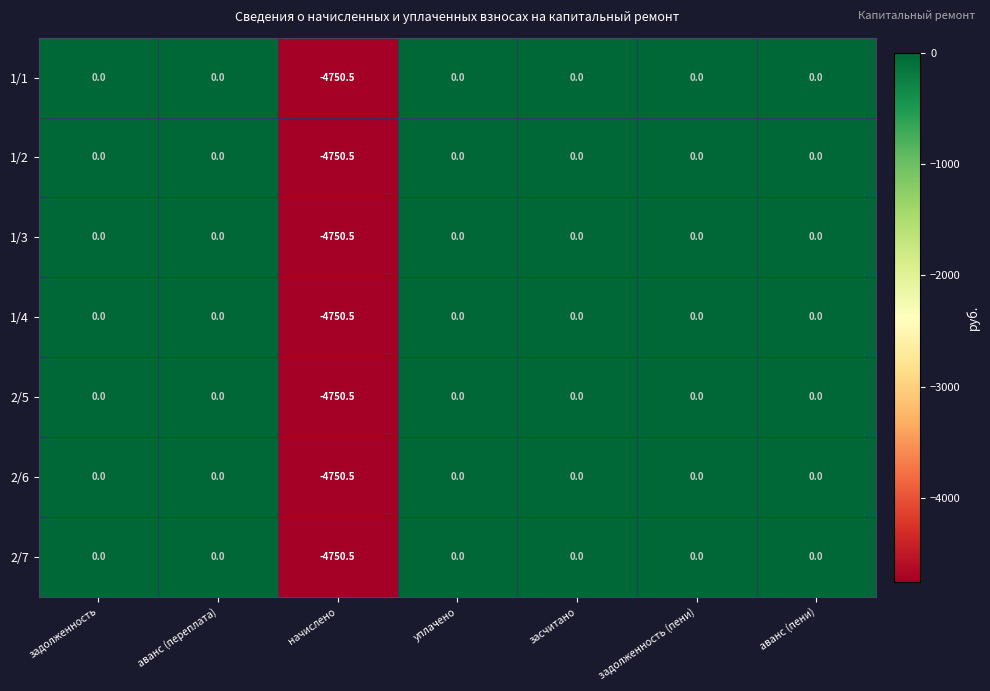

True or false: 1/1 has a value of 0.0 at аванс (переплата).

True